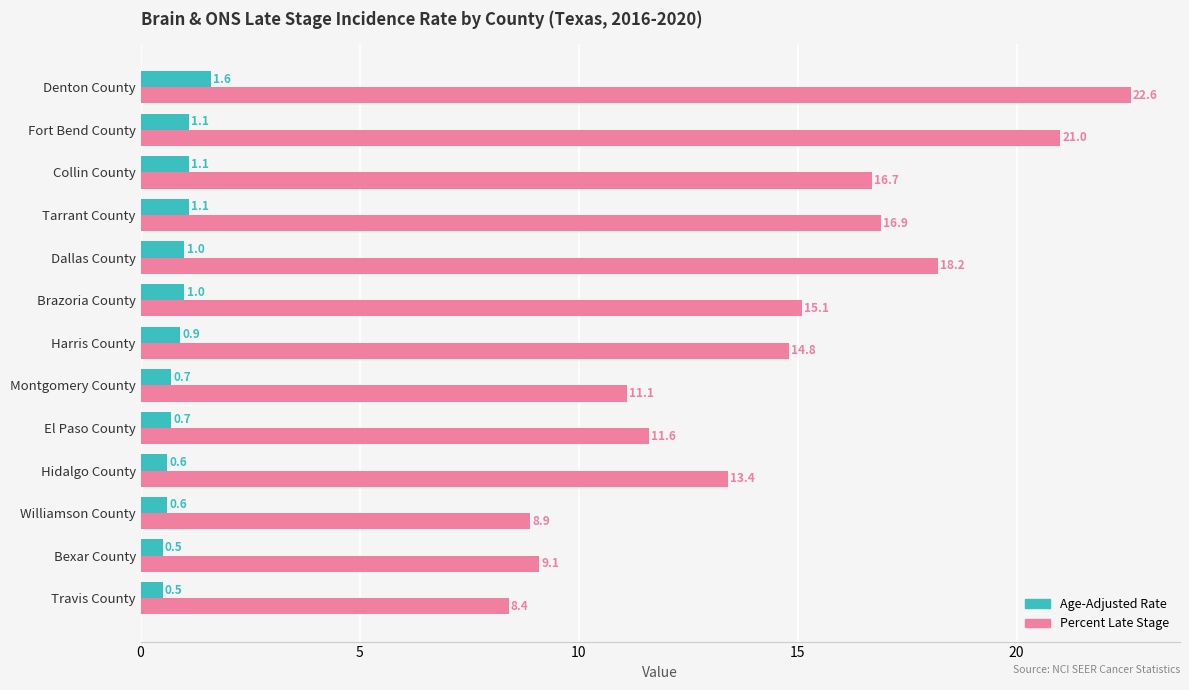

At how many categories does at least one series exceed 5?

13